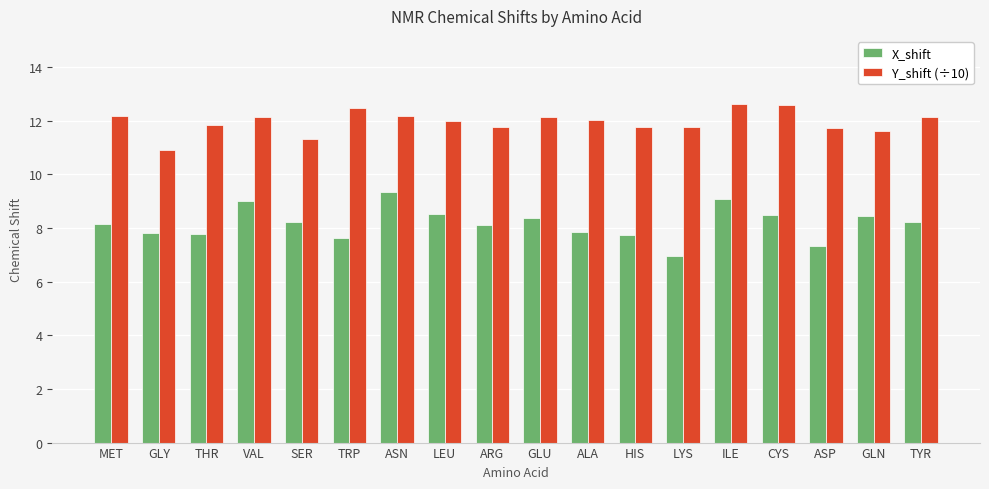

What is the maximum value shown in the chart?

12.6